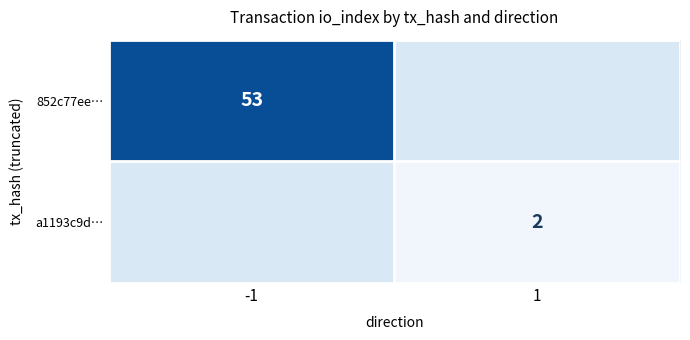

True or false: a1193c9d… has a value of 0.7 at 1.

False